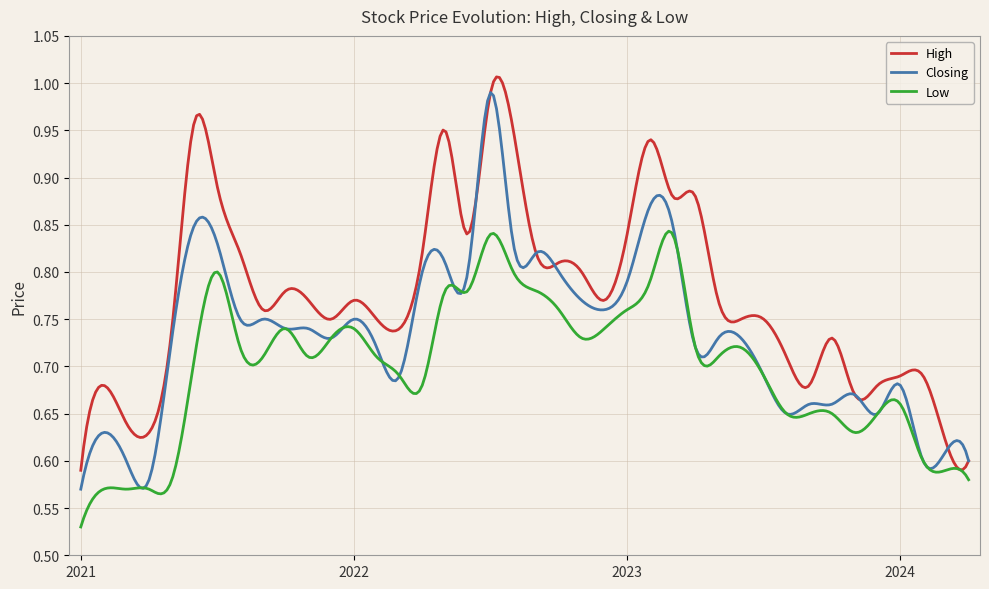

Rank the series by their average value, from lowest to highest.

Low, Closing, High